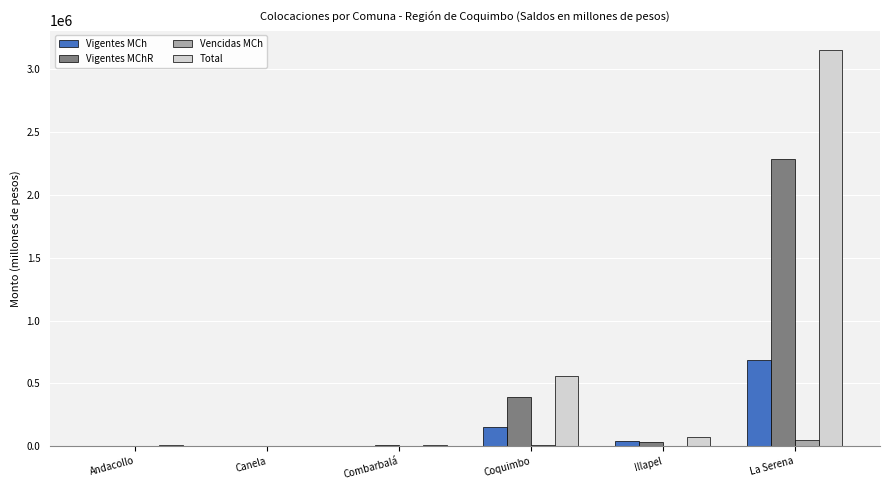

What is the average value of the Total series?

633116.9